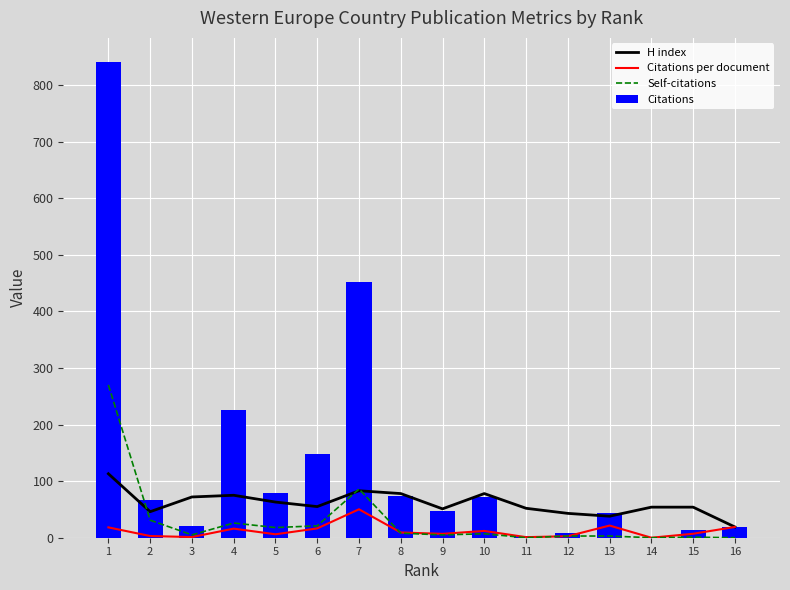

At how many categories does at least one series exceed 705?

1